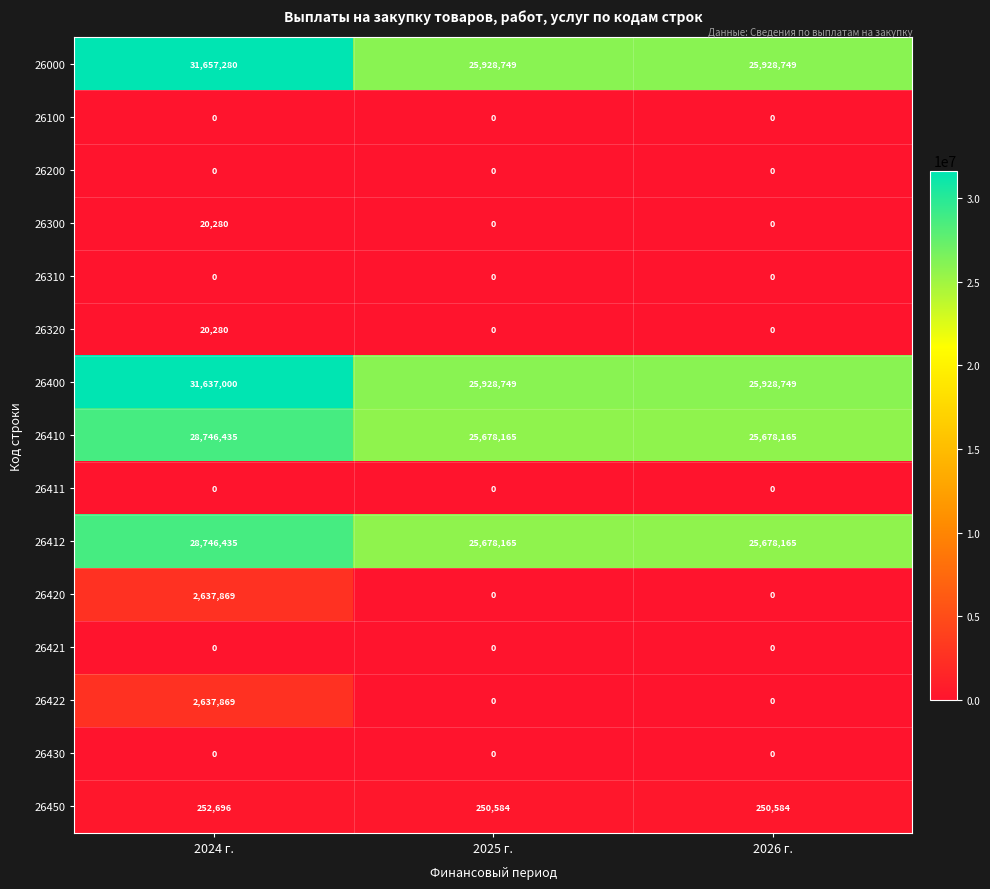

How many 26420 values are between 0 and 2637869?

3